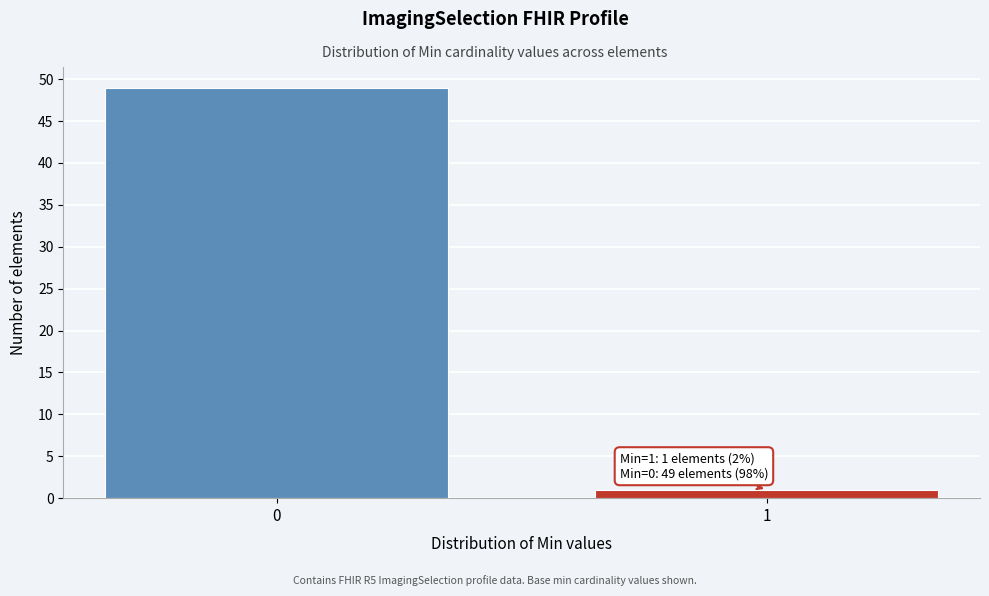

Reading right to left, list all the values displayed in this chart.

1	49